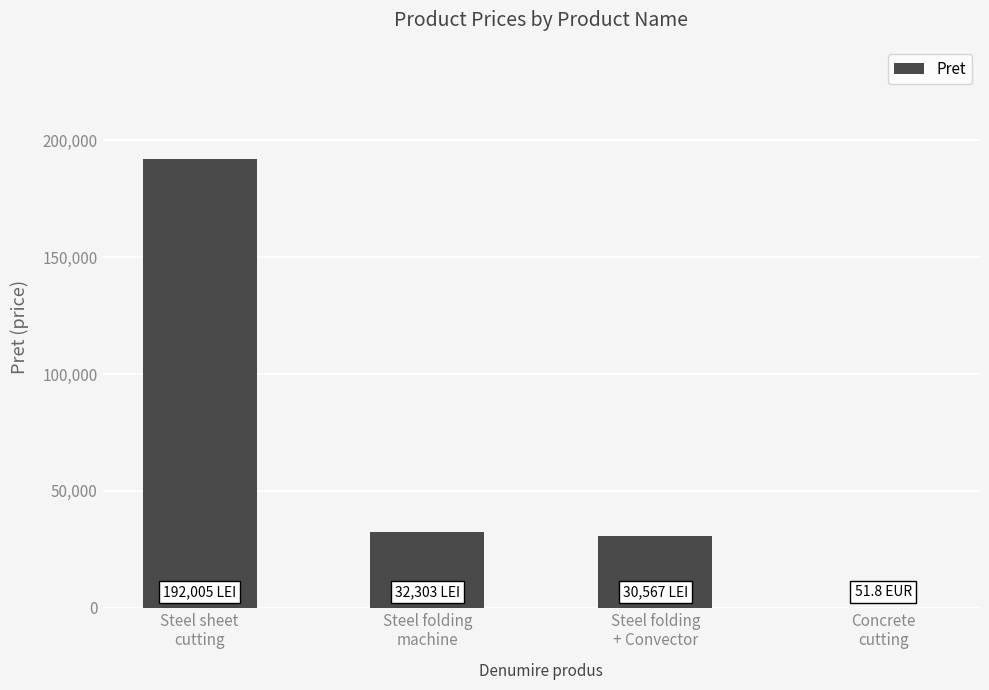

What is the sum of all values?

254926.8